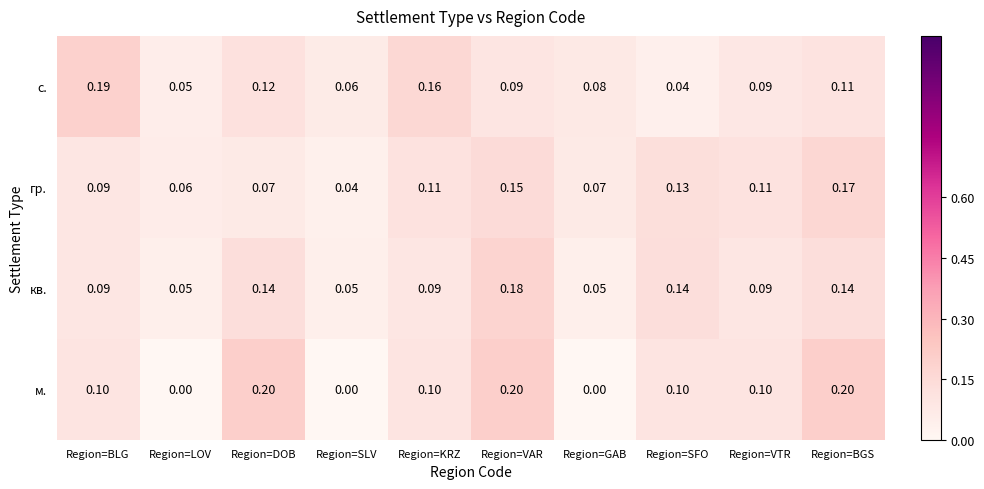

Is the value of гр. at Region=DOB greater than the value of м. at Region=KRZ?

No